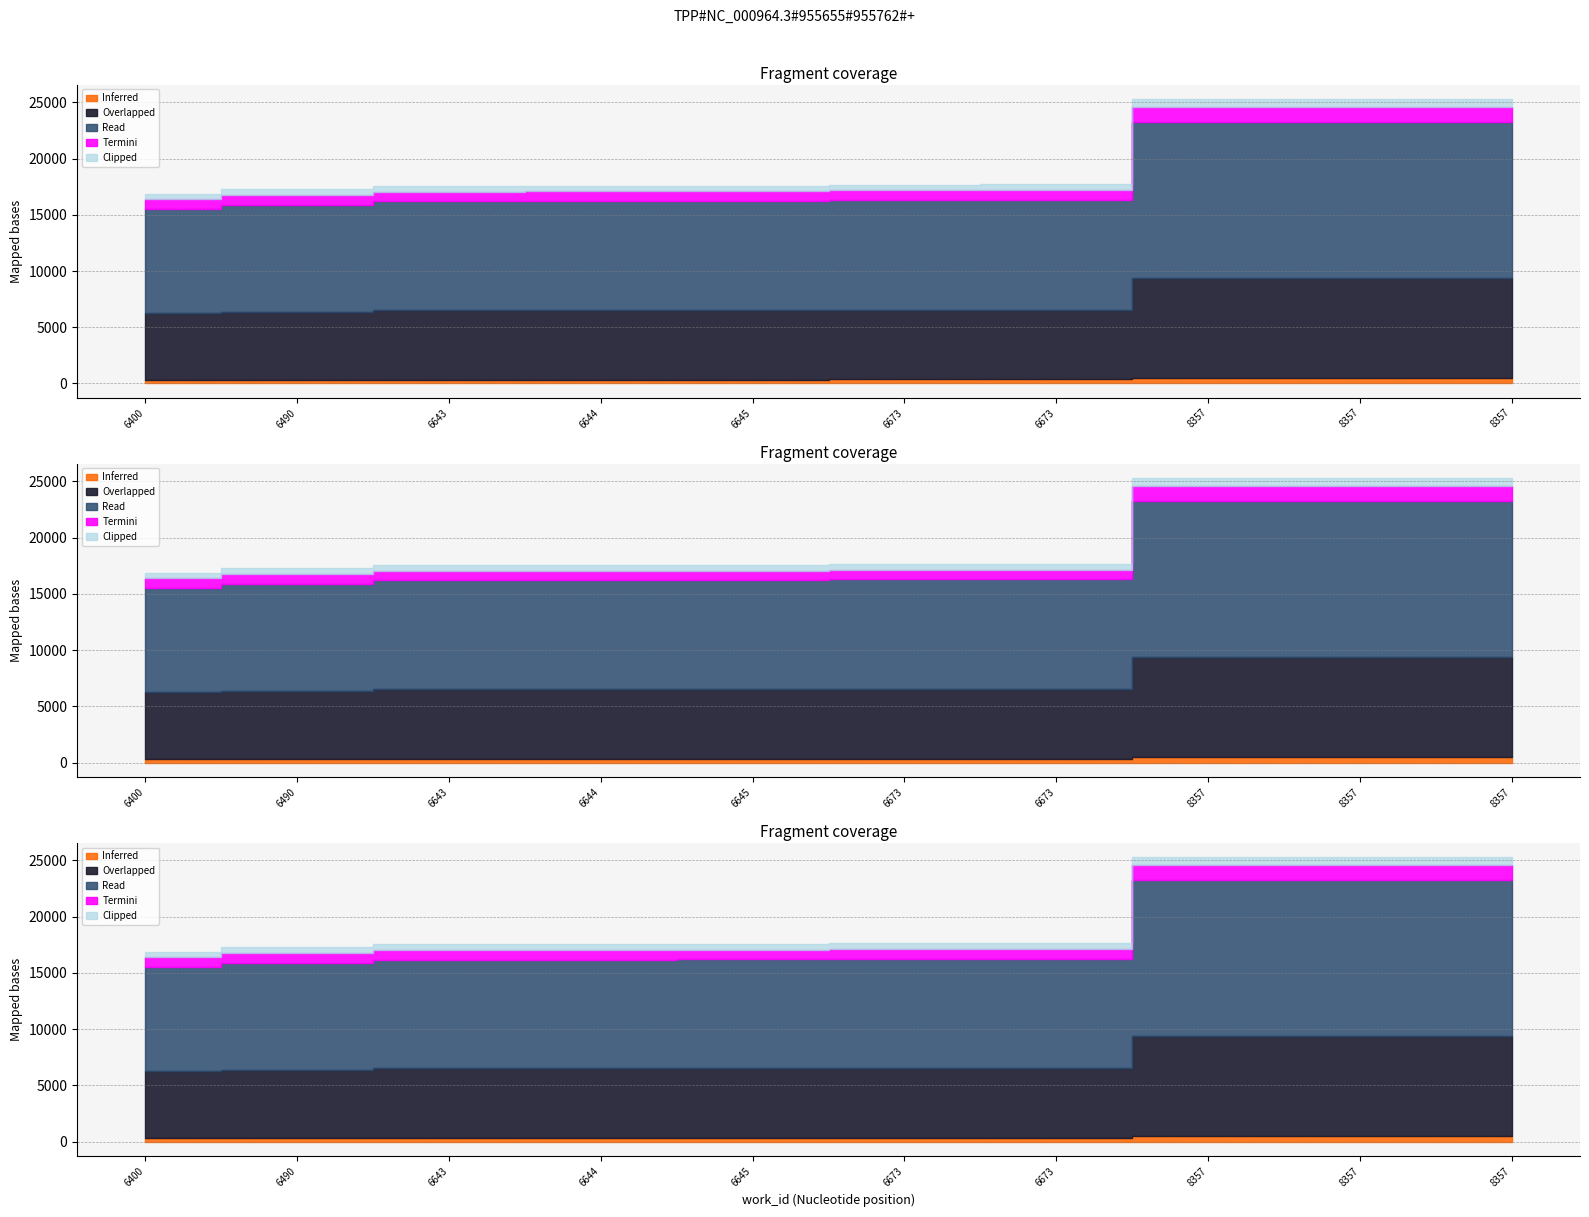

What is the sum of the values at 8357 and 8357?

50620